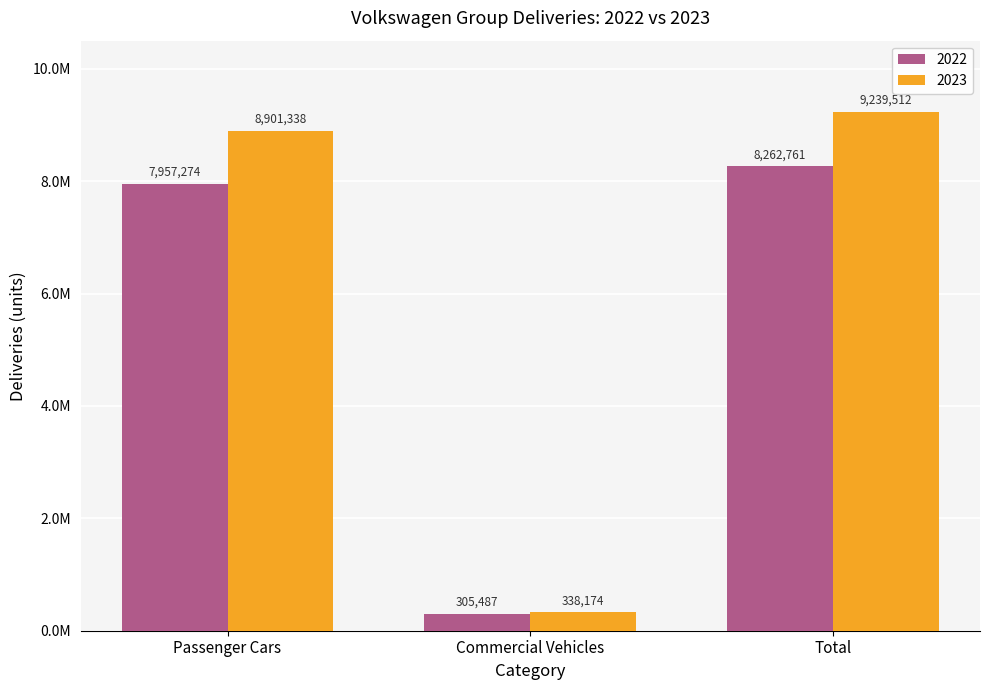

Which series has the largest total across all categories?

2023